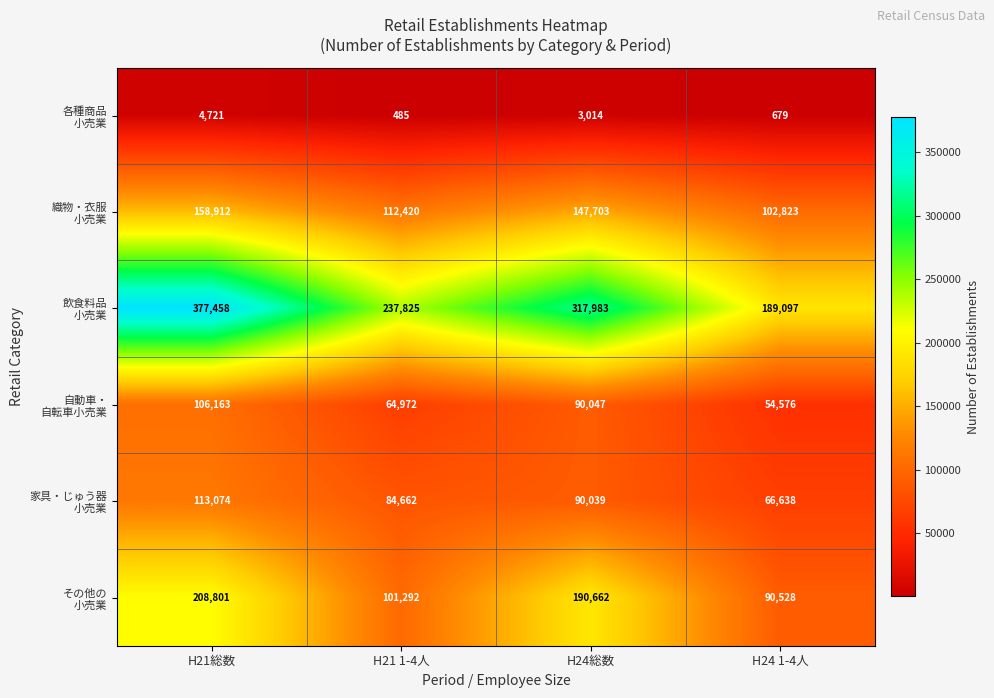

What is the difference between the highest and lowest values at H21総数?

372737